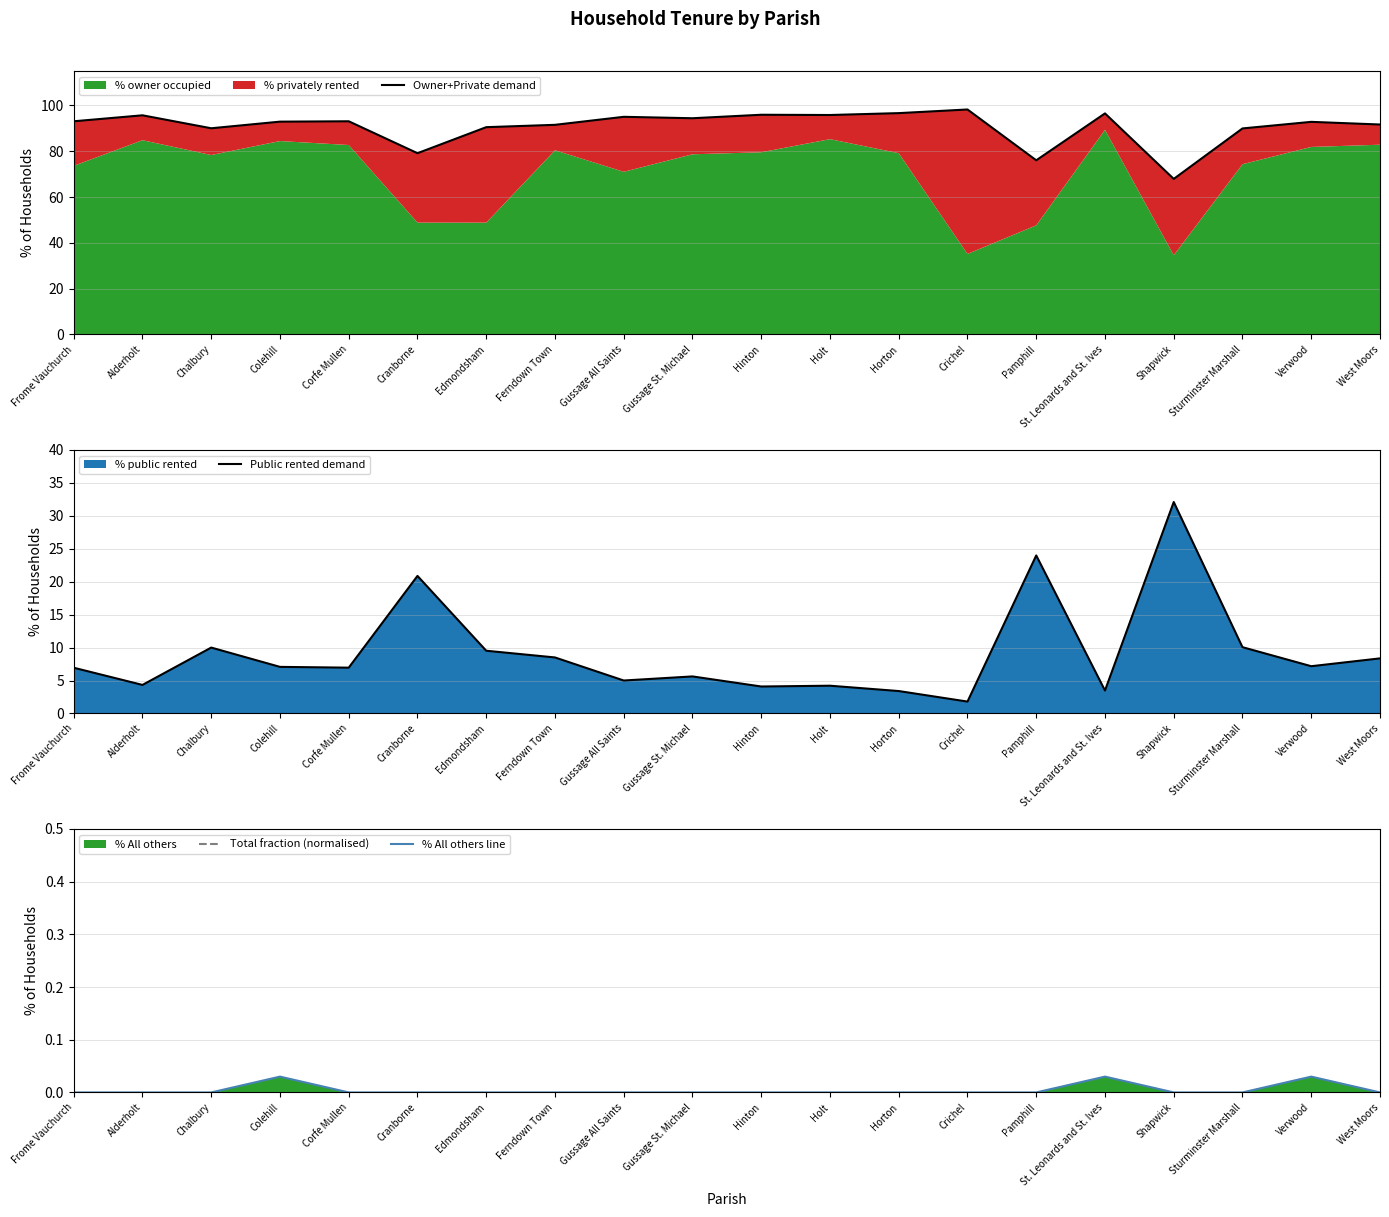

Which has a higher value, Verwood or Horton?

Horton